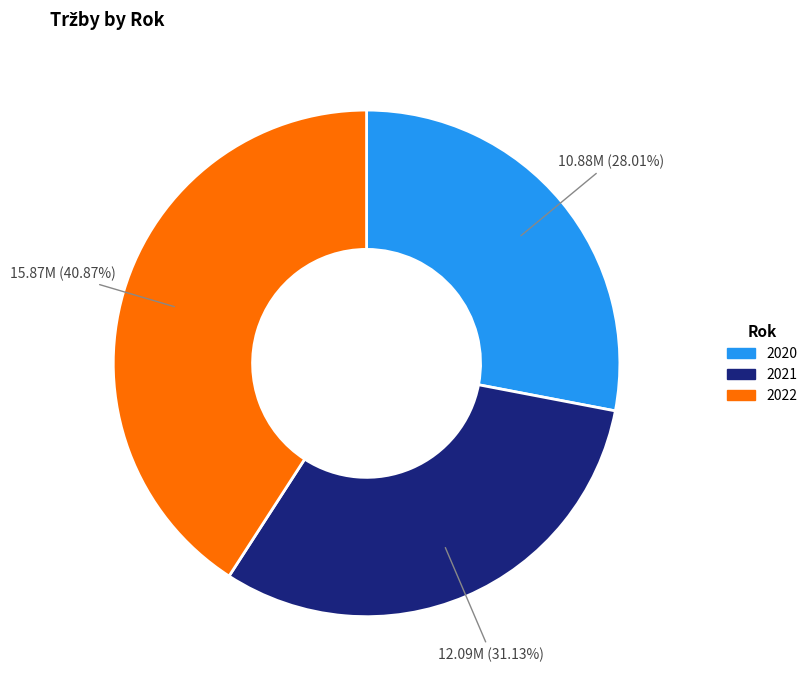

Which slice is the smallest?

2020